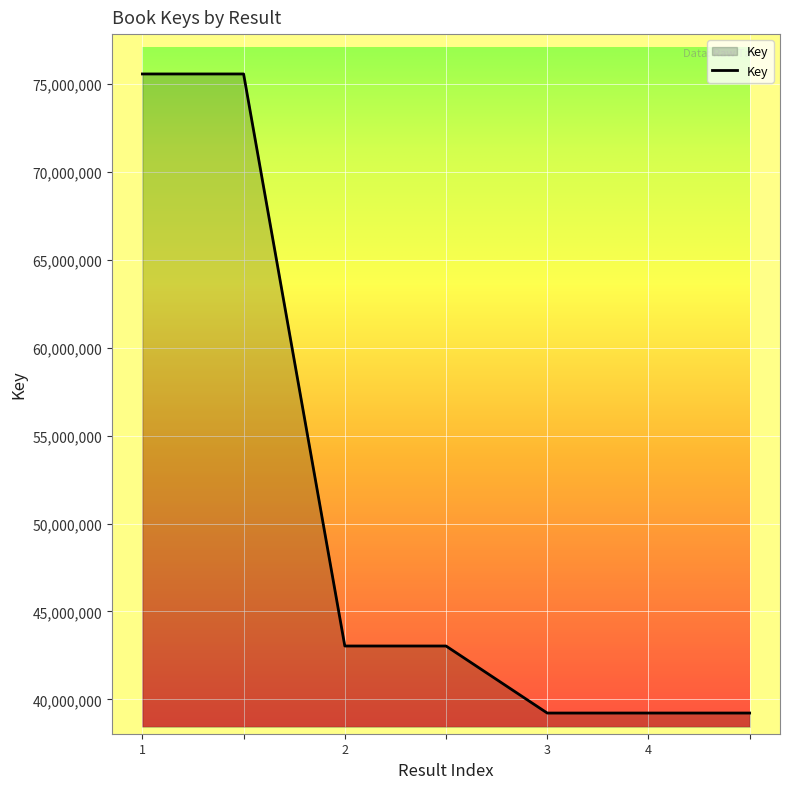

What is the maximum value shown in the chart?

75583619